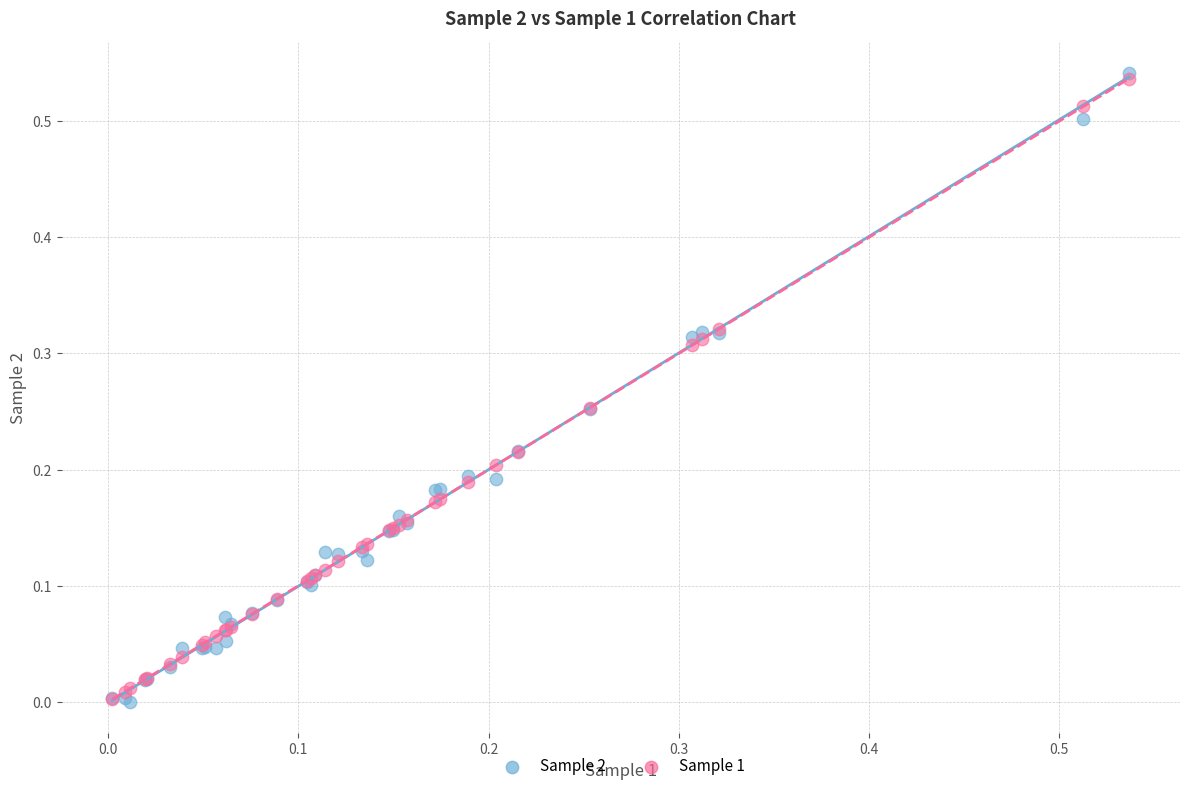

What are all the series names shown in the legend?

Sample 2, Sample 1